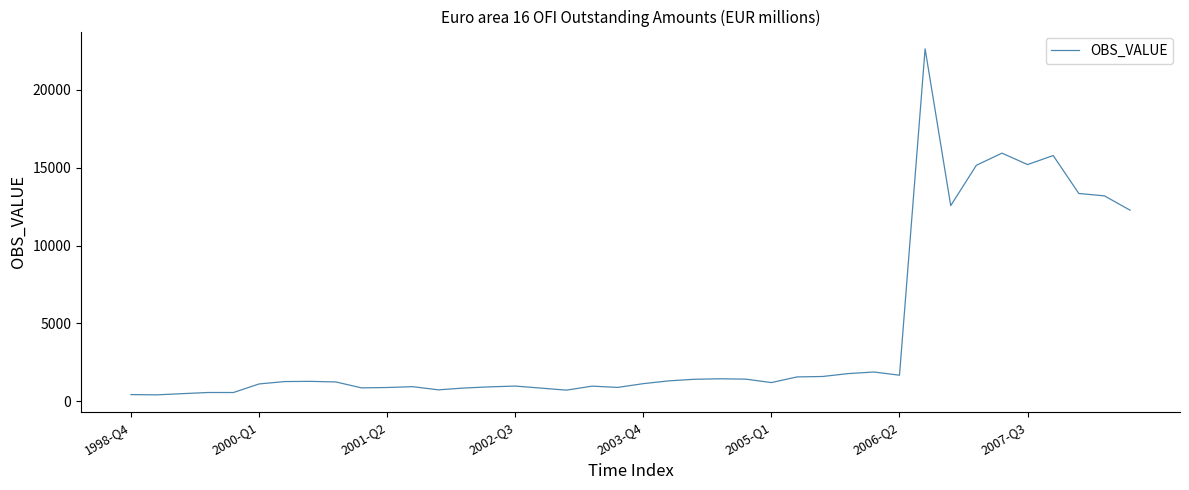

What is the greatest value displayed?

22618.6